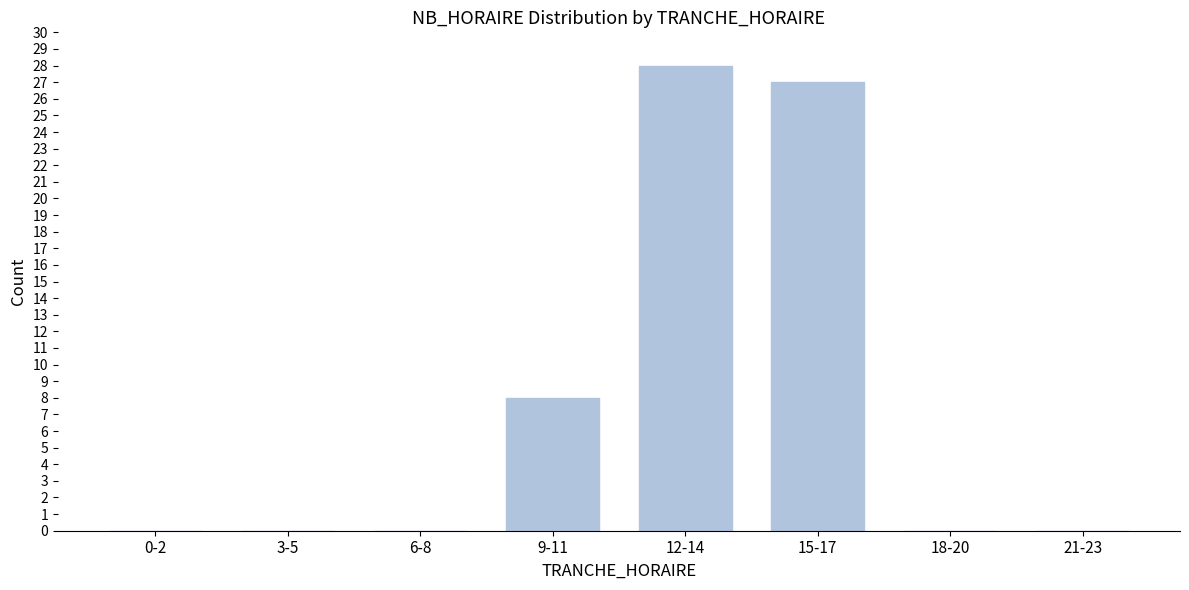

Reading right to left, what are all the values shown in this chart?

21-23=0	18-20=0	15-17=27	12-14=28	9-11=8	6-8=0	3-5=0	0-2=0